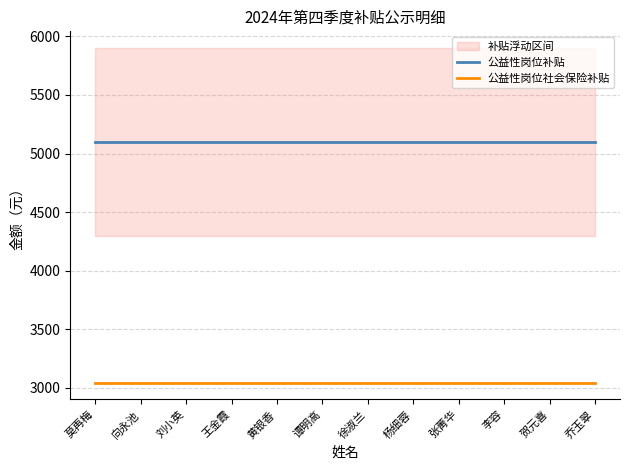

Reading left to right, what are all the values shown in this chart?

公益性岗位补贴: 5100.0	5100.0	5100.0	5100.0	5100.0	5100.0	5100.0	5100.0	5100.0	5100.0	5100.0	5100.0
公益性岗位社会保险补贴: 3044.4	3044.4	3044.4	3044.4	3044.4	3044.4	3044.4	3044.4	3044.4	3044.4	3044.4	3044.4